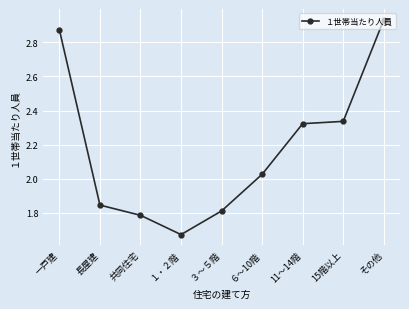

Where does the data first go above 2?

一戸建